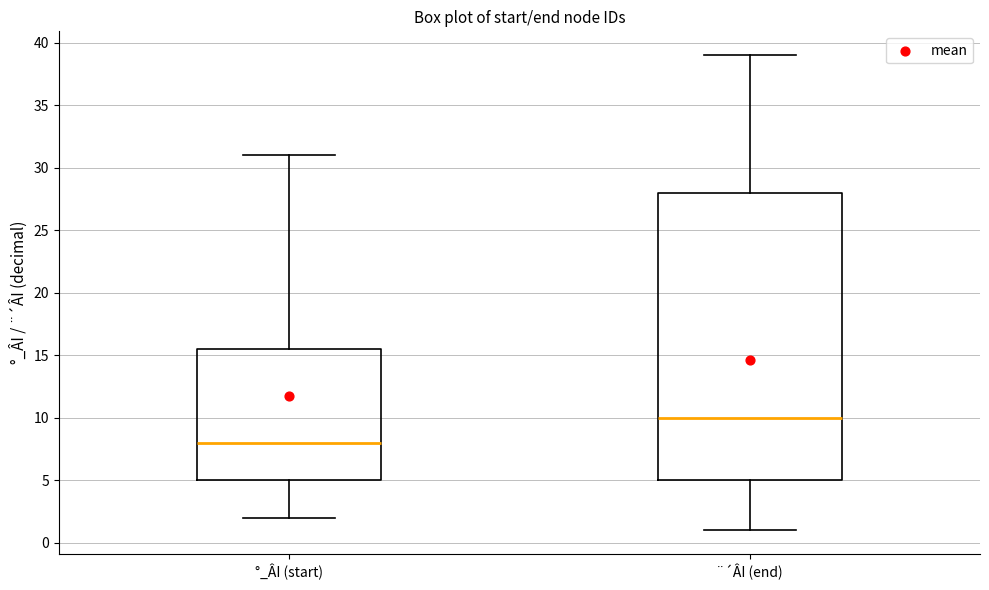

Reading left to right, transcribe this box plot: for each box, give where its median line is, the range the box spans, and where its two whiskers end, as read against the y-axis. The values are not printed on the chart, so give them approximately, as read against the axis.

°_ÂI (start): median 8.0, box 5.0 to 15.5, whiskers 2.0 to 31.0
¨´ÂI (end): median 10.0, box 5.0 to 28.0, whiskers 1.0 to 39.0